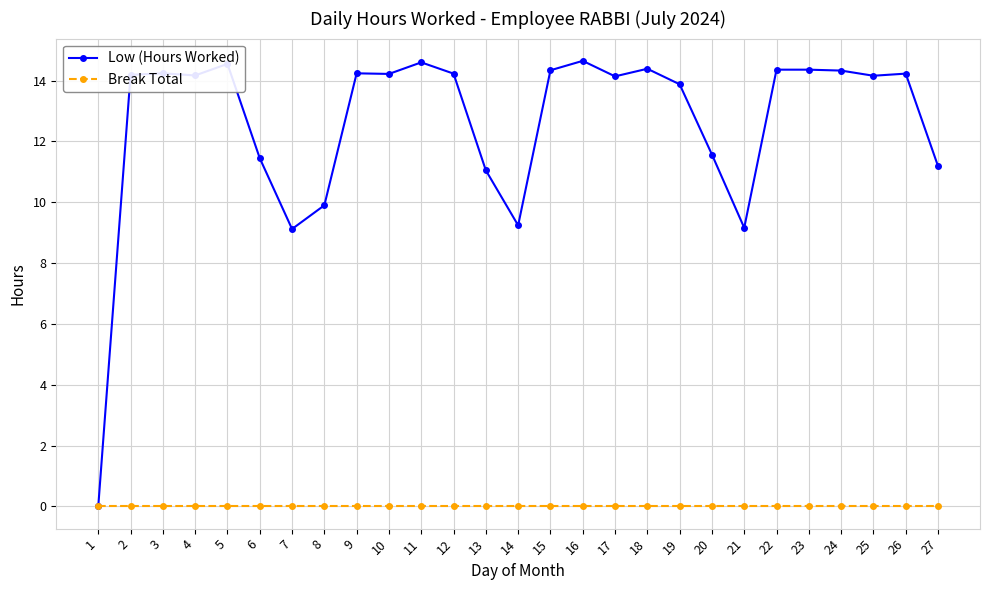

Which series has the largest total across all categories?

Low (Hours Worked)